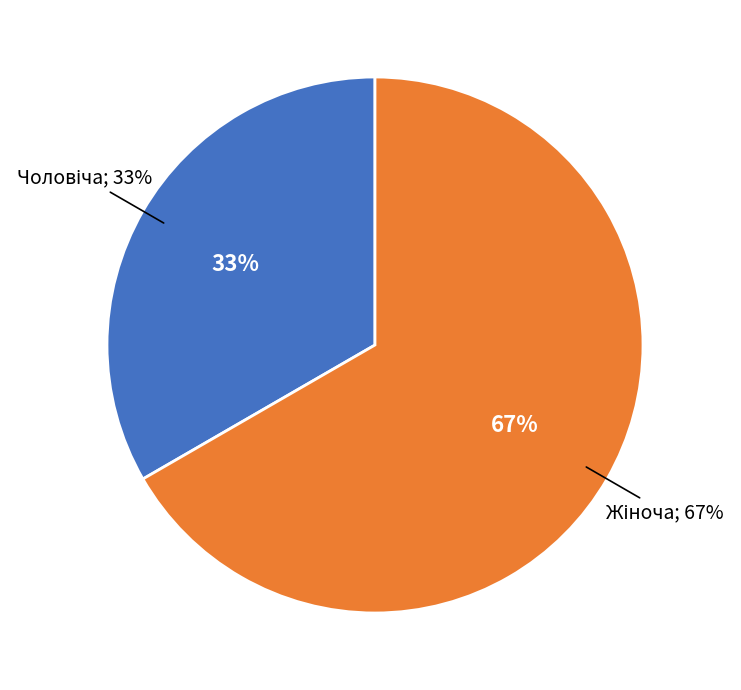

Count the number of slices in the pie.

2